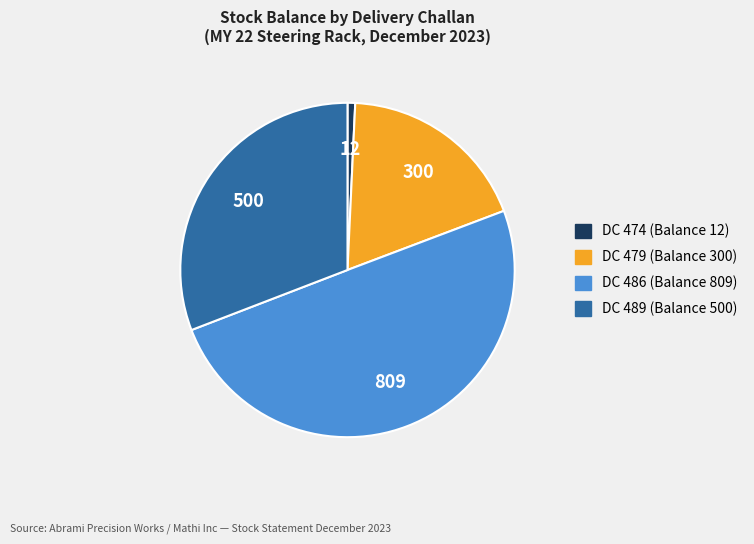

How many segments does this pie chart have?

4